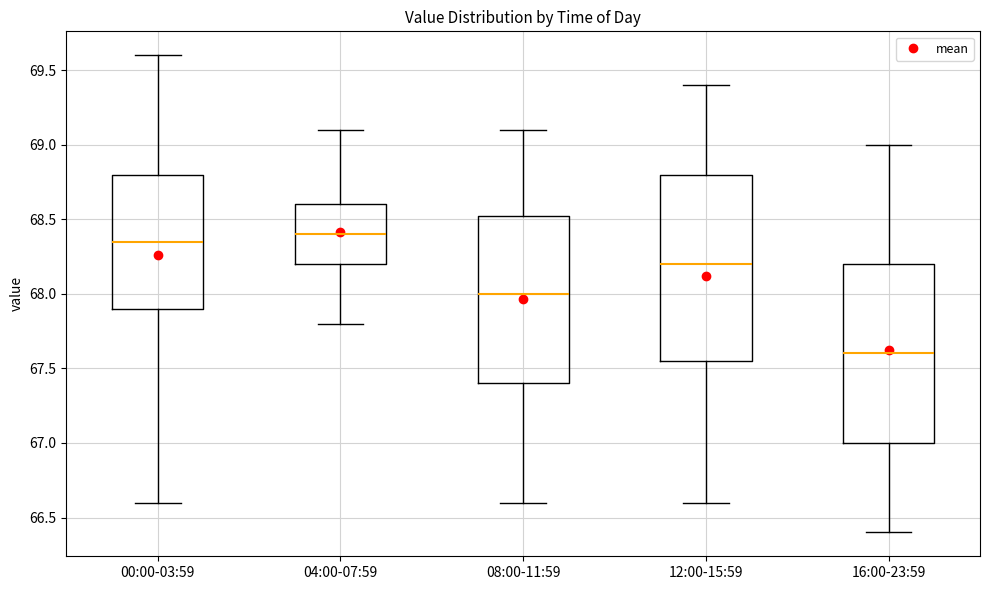

Reading left to right, transcribe this box plot: for each box, give where its median line is, the range the box spans, and where its two whiskers end, as read against the y-axis. The values are not printed on the chart, so give them approximately, as read against the axis.

00:00-03:59: median 68.35, box 67.90 to 68.80, whiskers 66.60 to 69.60
04:00-07:59: median 68.40, box 68.20 to 68.60, whiskers 67.80 to 69.10
08:00-11:59: median 68.00, box 67.40 to 68.55, whiskers 66.60 to 69.10
12:00-15:59: median 68.20, box 67.55 to 68.80, whiskers 66.60 to 69.40
16:00-23:59: median 67.60, box 67.00 to 68.20, whiskers 66.40 to 69.00